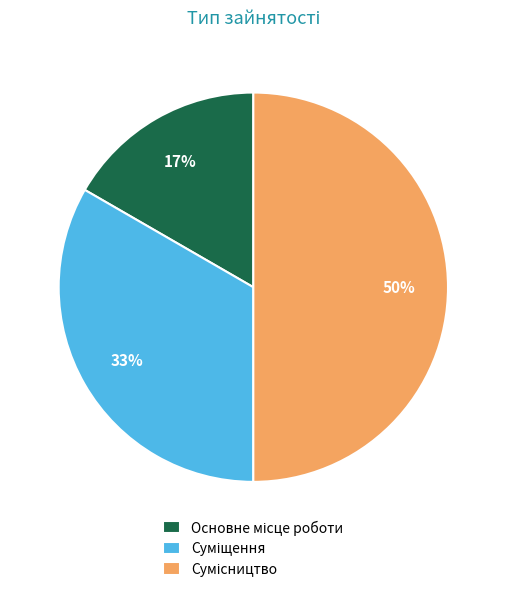

To the nearest percent, what is the average slice percentage?

33%